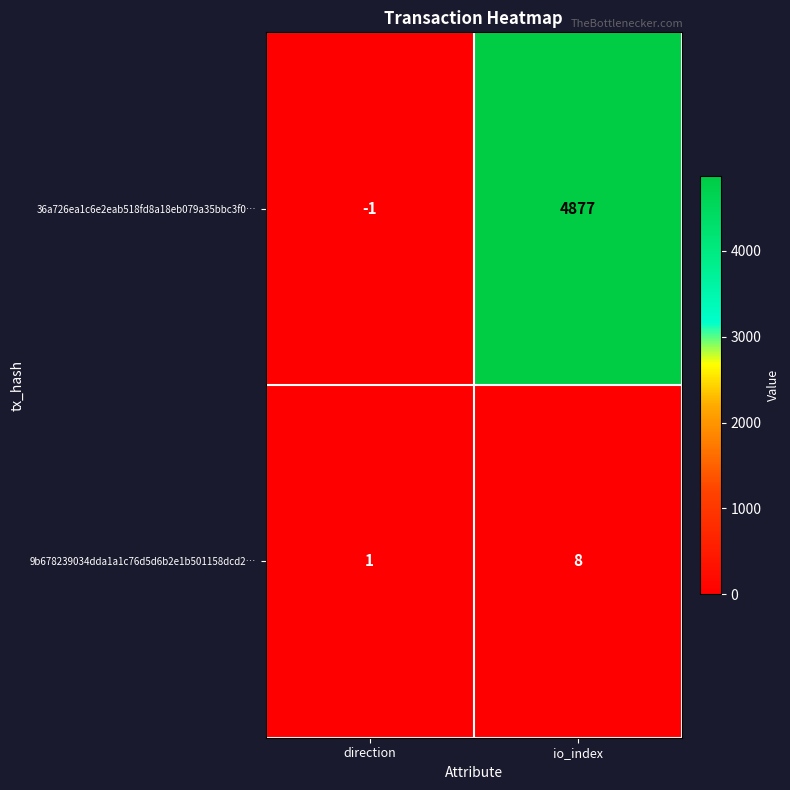

The 36a726ea1c6e2eab518fd8a18eb079a35bbc3f0… series shows 7627 at io_index. True or false?

False